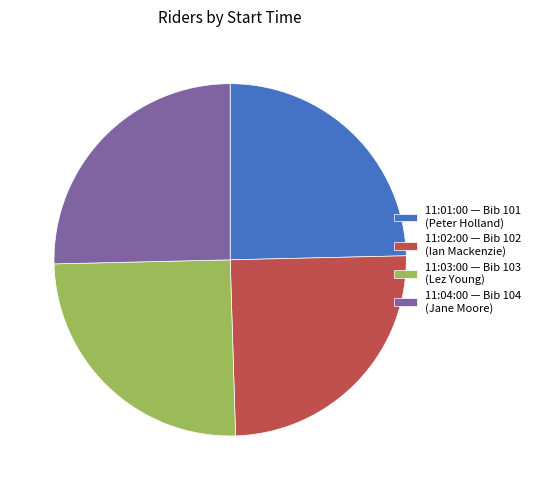

How many slices are in this pie chart?

4